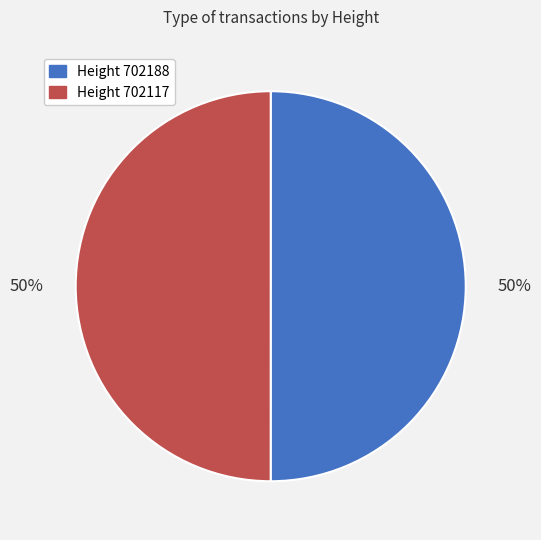

Which category has the biggest portion of the pie?

702188